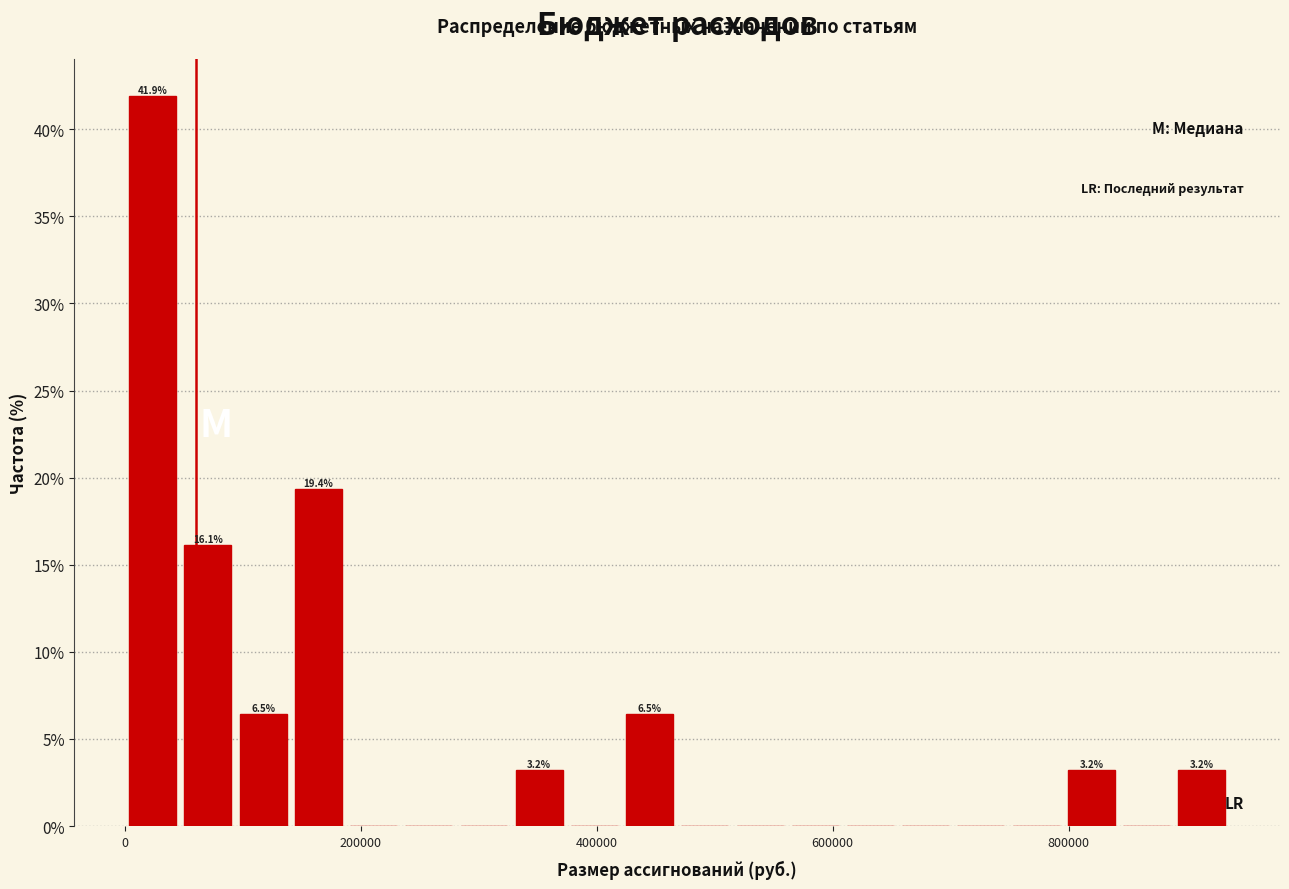

Around what value on the x-axis is the tallest bar? Give the approximate position of its centre, as read against the axis.

20000